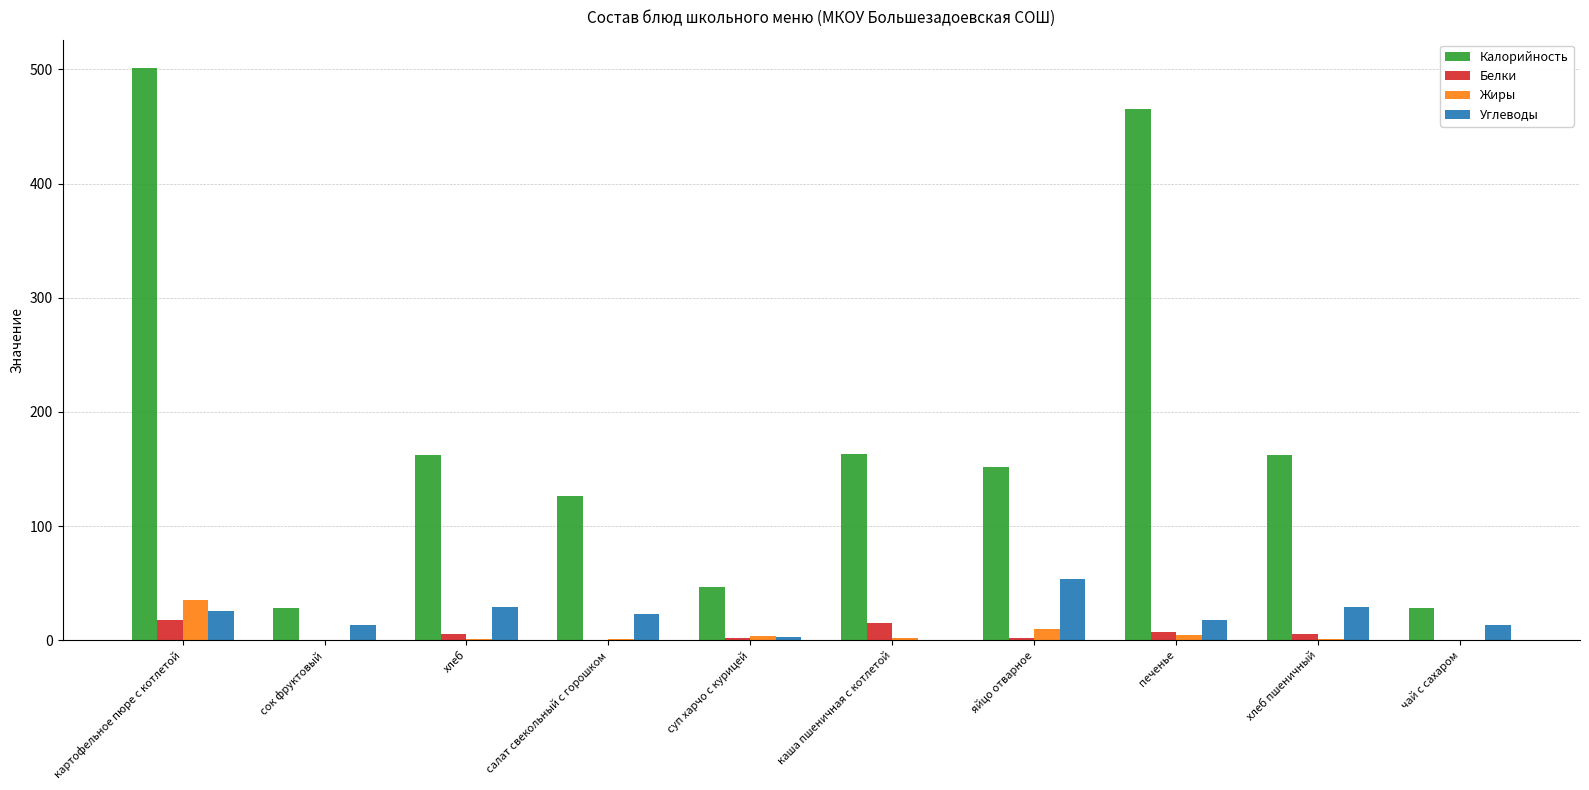

Which category has the highest value in the Жиры series?

картофельное пюре с котлетой